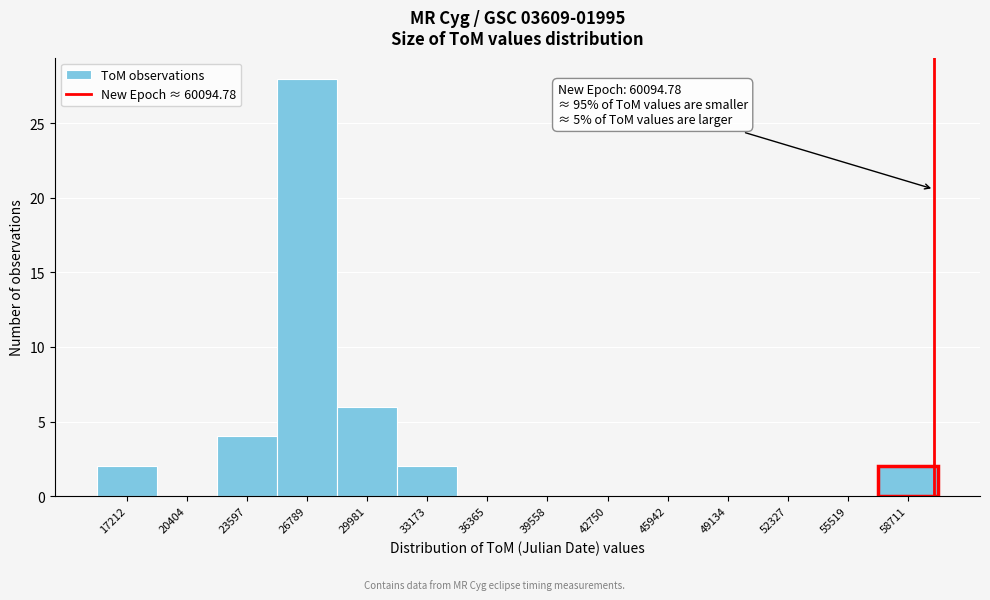

Over which range of the x-axis is the bar tallest?

25000 to 28500